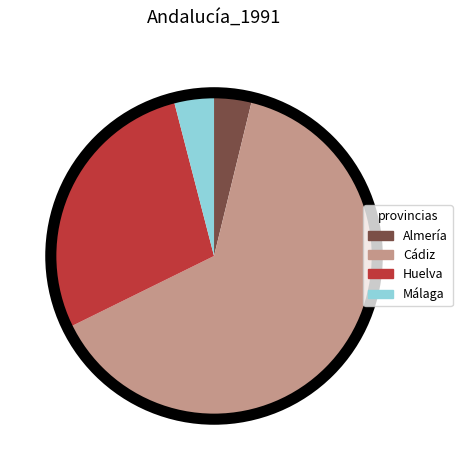

Which slice represents more than half of the pie?

Cádiz